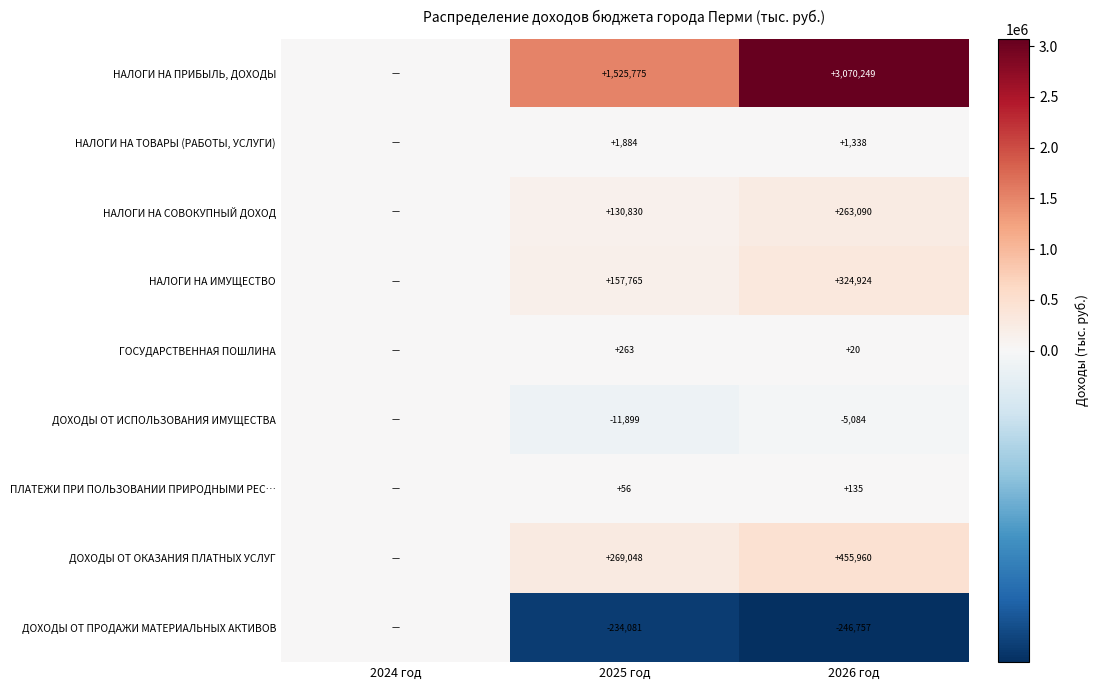

The НАЛОГИ НА ИМУЩЕСТВО series shows 571584.4 at 2026 год. True or false?

False